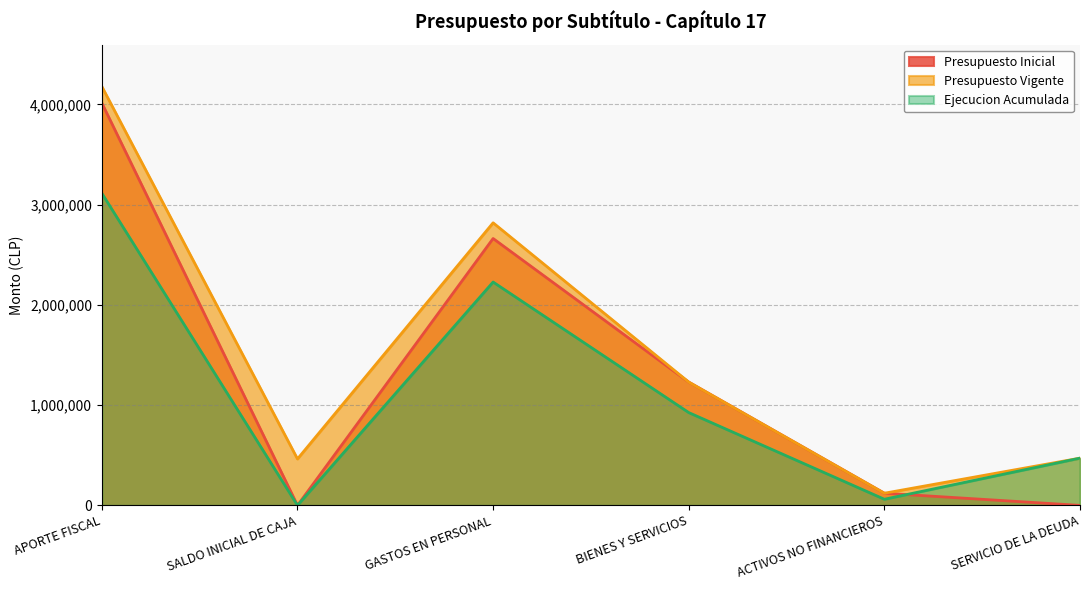

What is the difference between the maximum and second lowest values in the Presupuesto Vigente series?

3714956